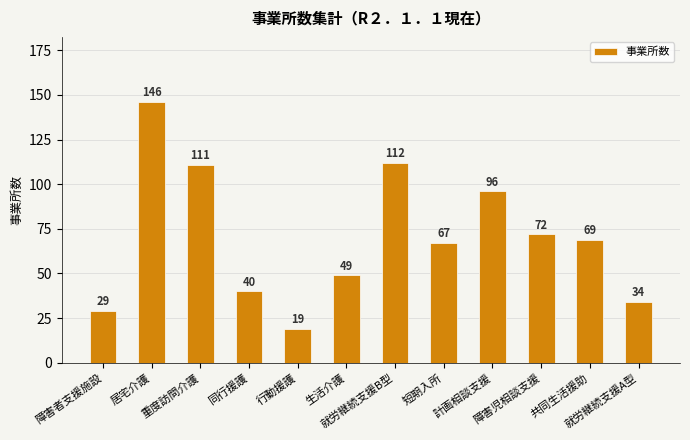

What is the change in value from 同行援護 to 短期入所?

+27